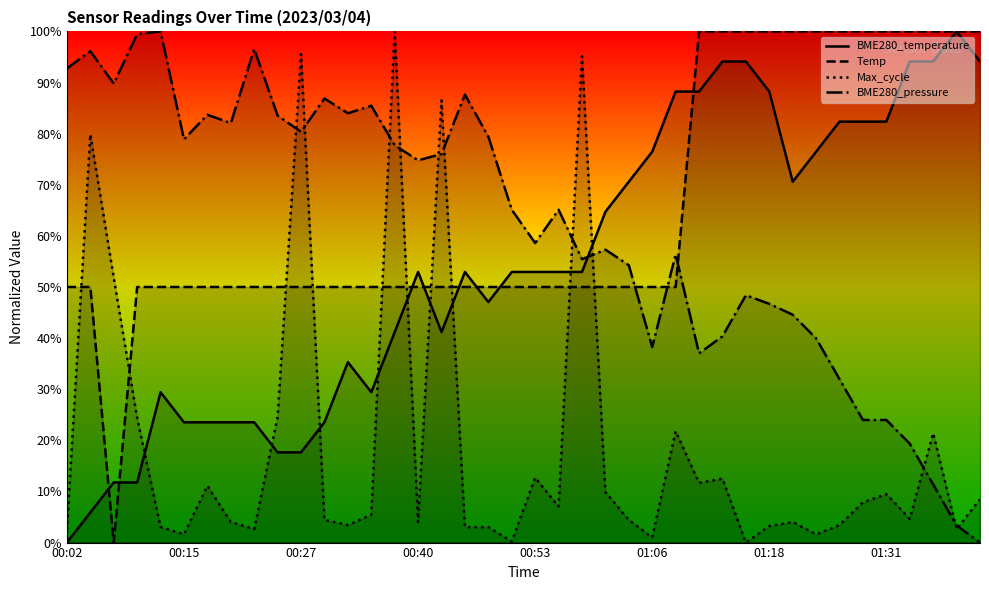

Is it true that Temp equals 1.0 at 01:18?

True